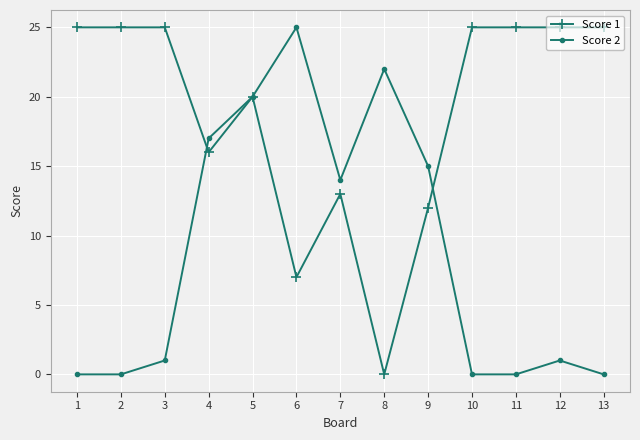

What is the value of the Score 1 point at the 5th from the left?

20